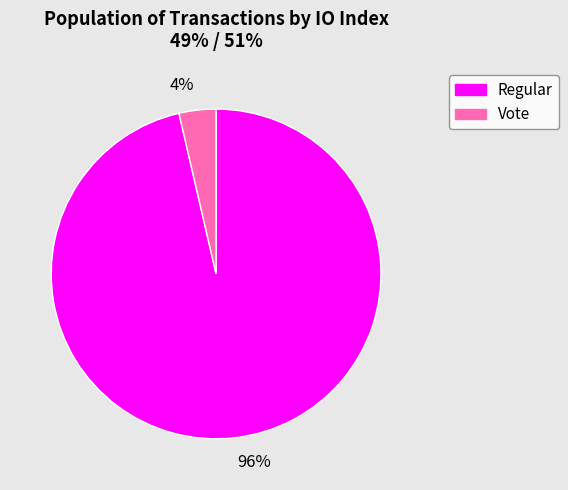

Do Vote and Regular together represent more than half of the pie?

Yes